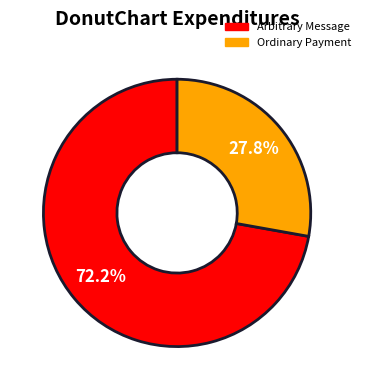

Is there any slice that represents more than half of the pie?

Yes